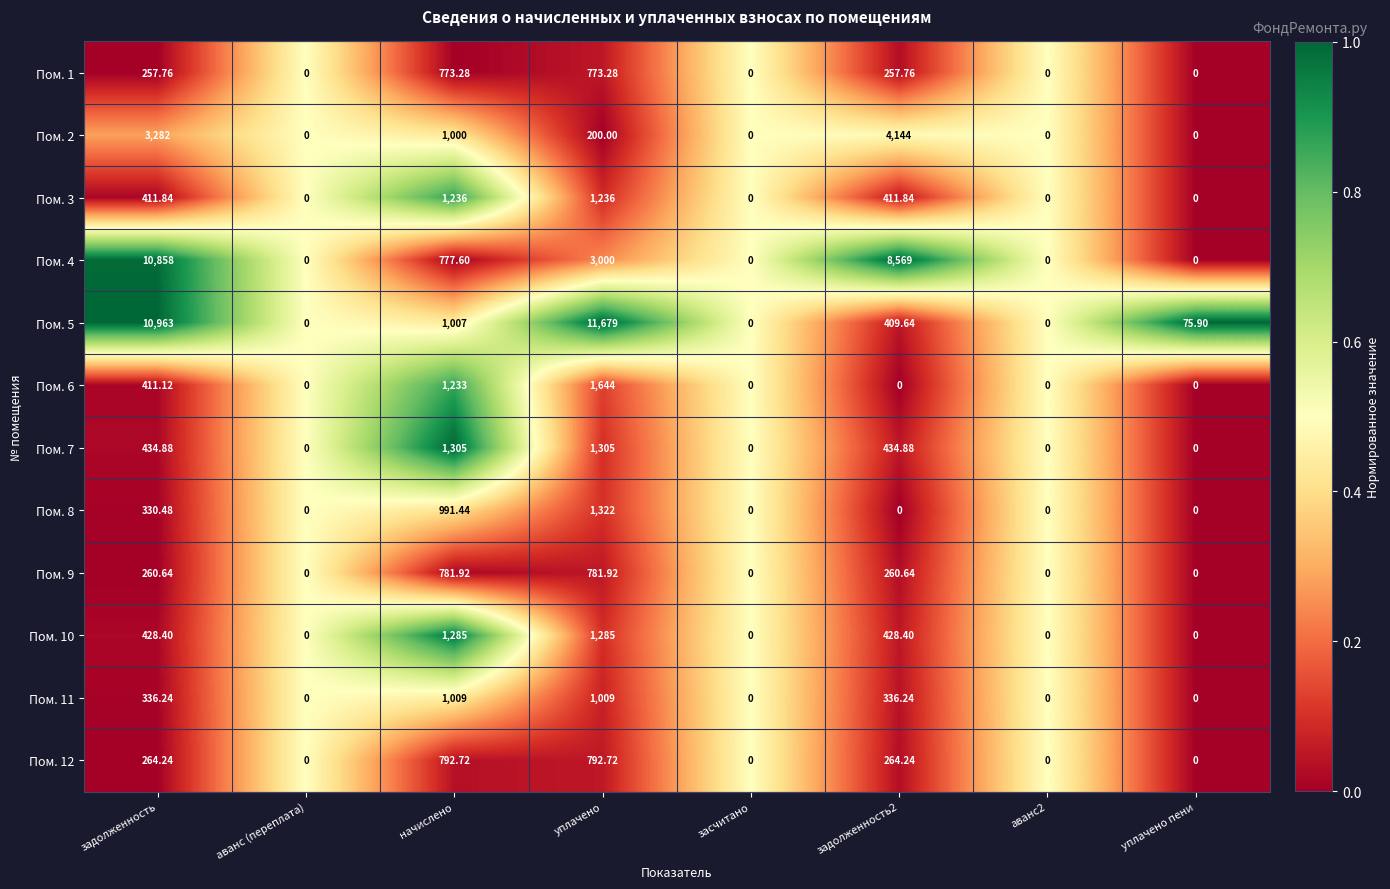

How many data points in Пом. 9 are above 260?

4